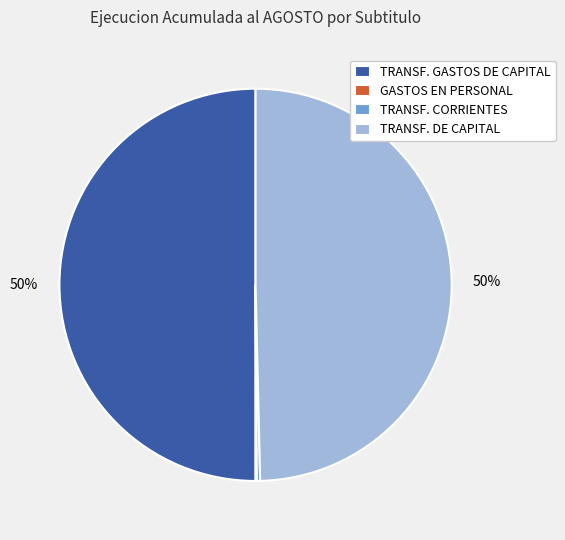

To the nearest percent, what portion does TRANSF. DE CAPITAL represent?

50%